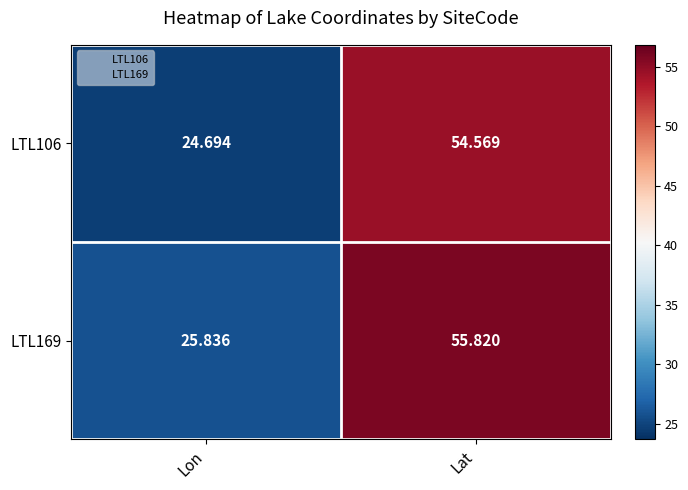

At which label is LTL169 closest to 40?

Lon